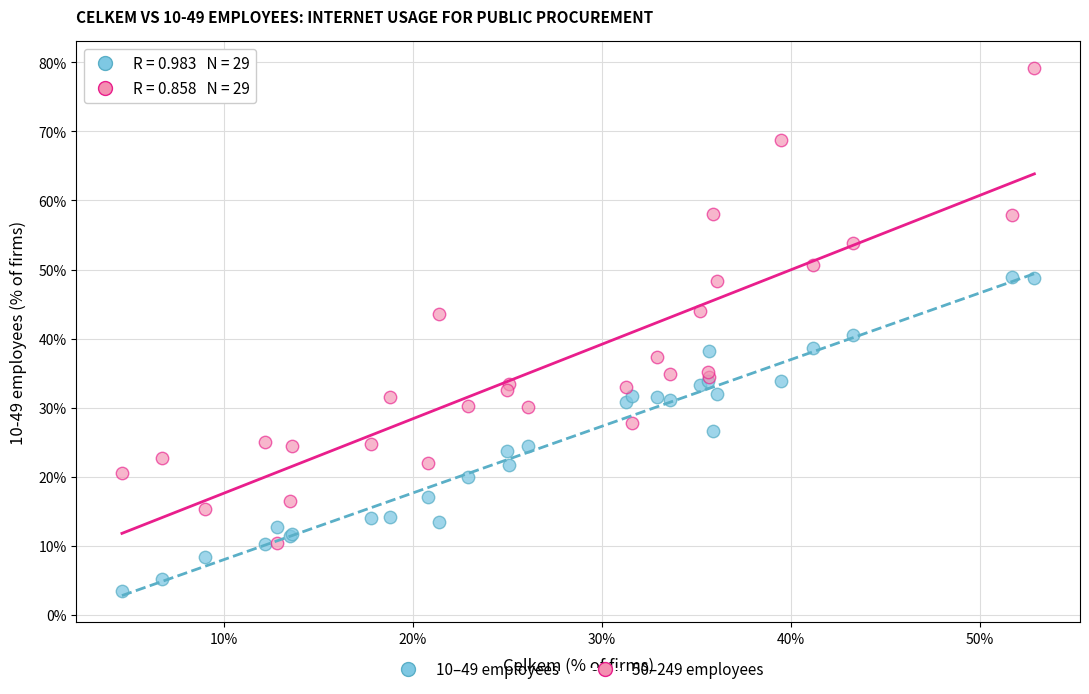

Which series has the widest spread of Y values?

50–249 employees